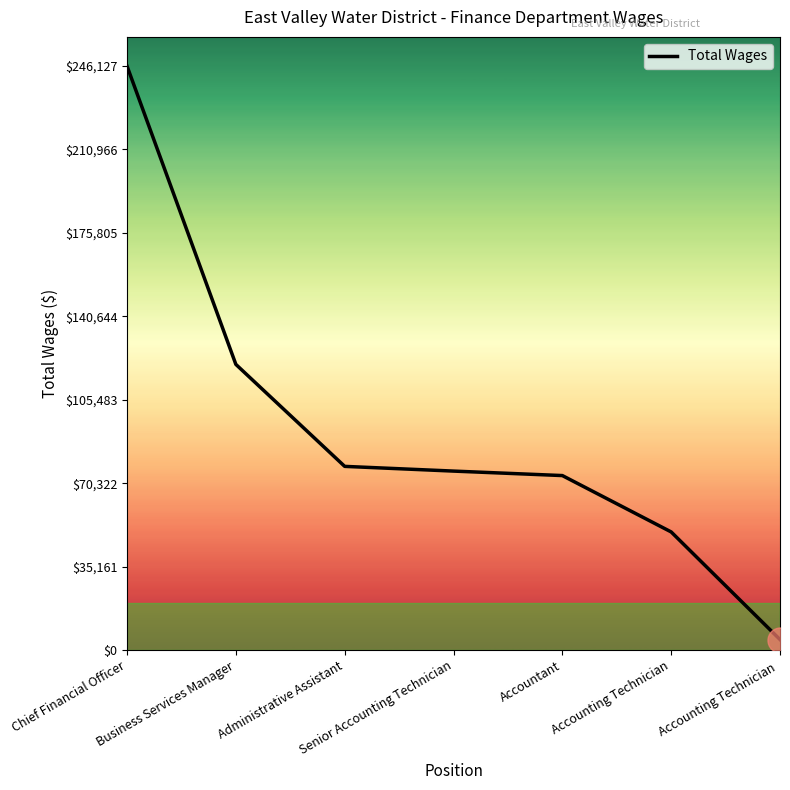

Is it true that the value at Accounting Technician is 49755?

True